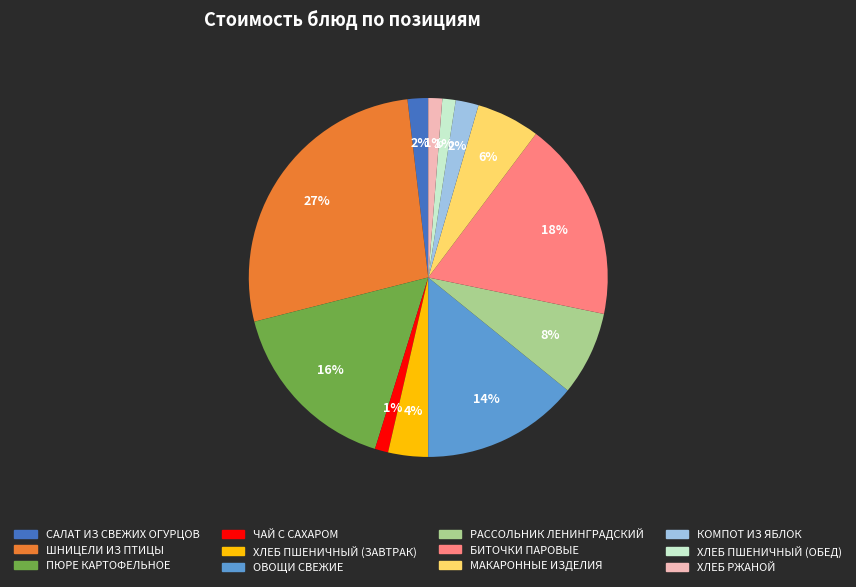

To the nearest percent, what is the difference between the largest and smallest slice percentages?

26%